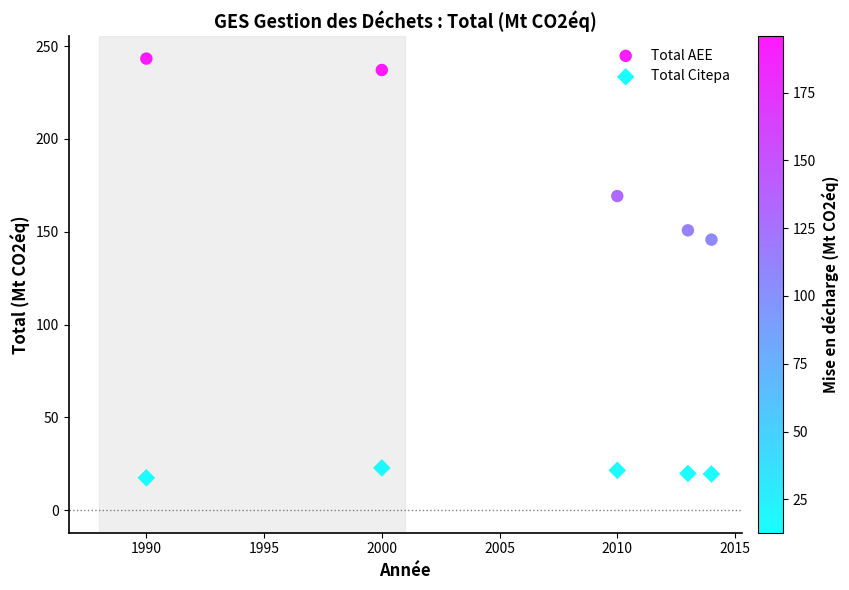

Which series reaches the maximum Y coordinate?

Total AEE